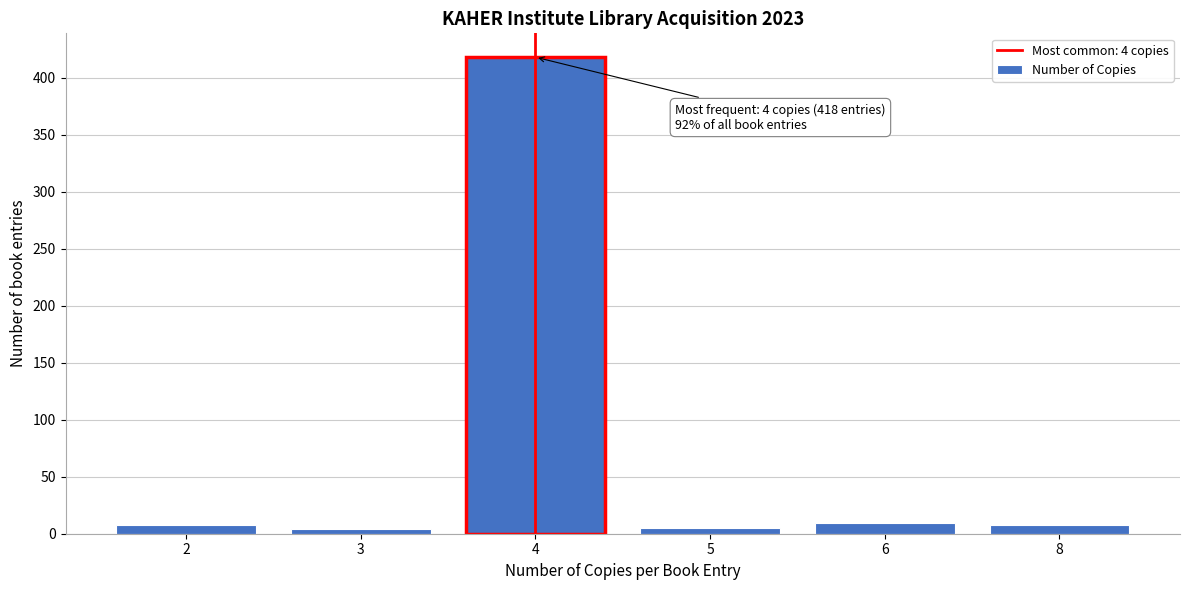

What is the change in value from 4 to 6?

-409